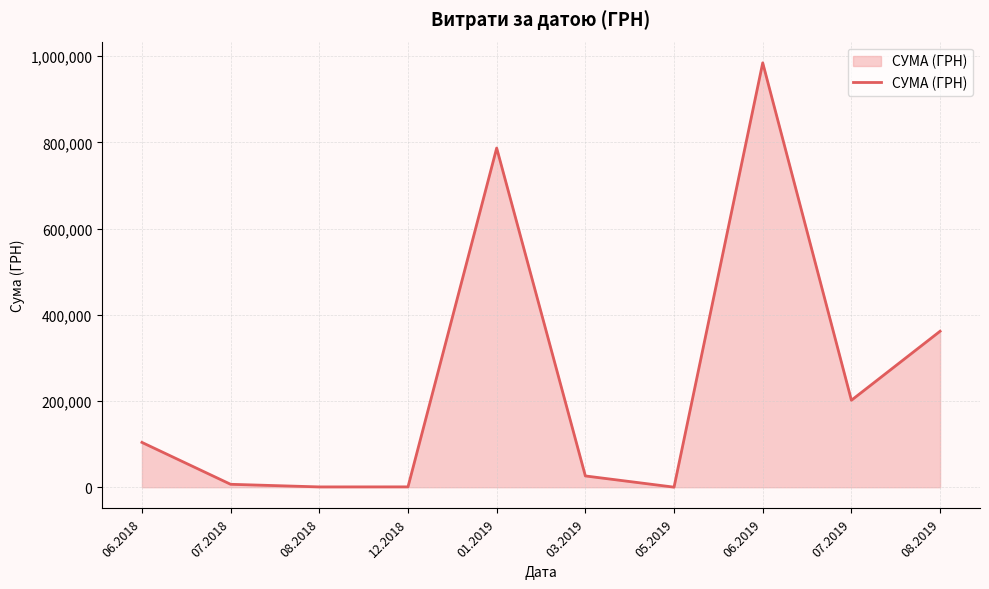

What is the approximate value at 06.2018?

103994.4